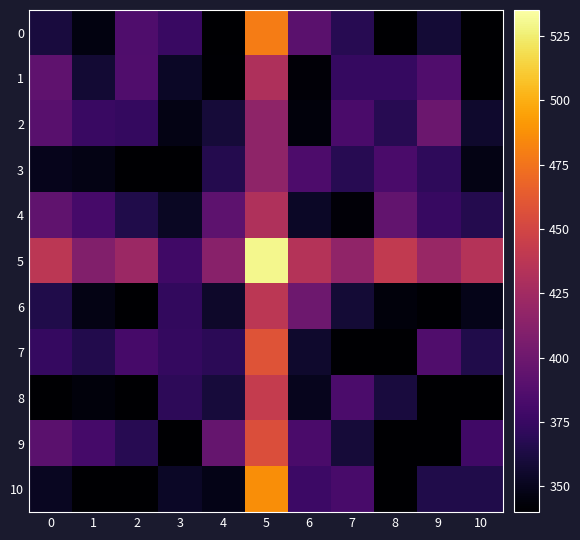

Rank the series at 2 from lowest to highest value.

3, 6, 8, 10, 4, 9, 2, 7, 0, 1, 5